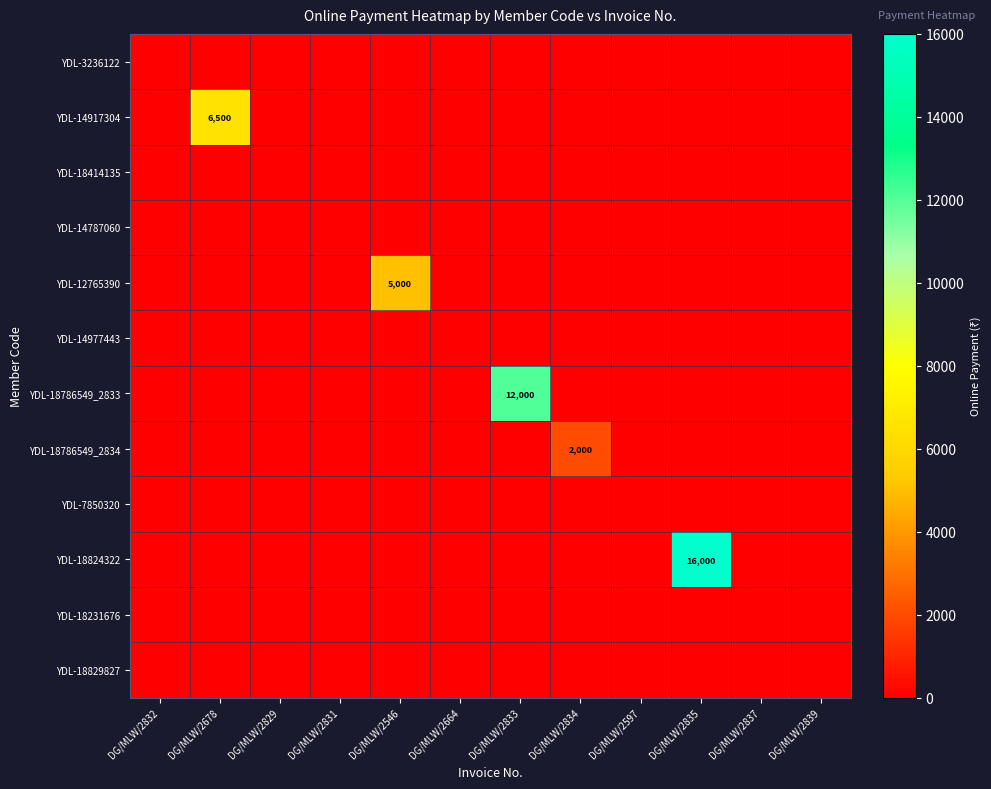

How many categories are shown in the chart?

12